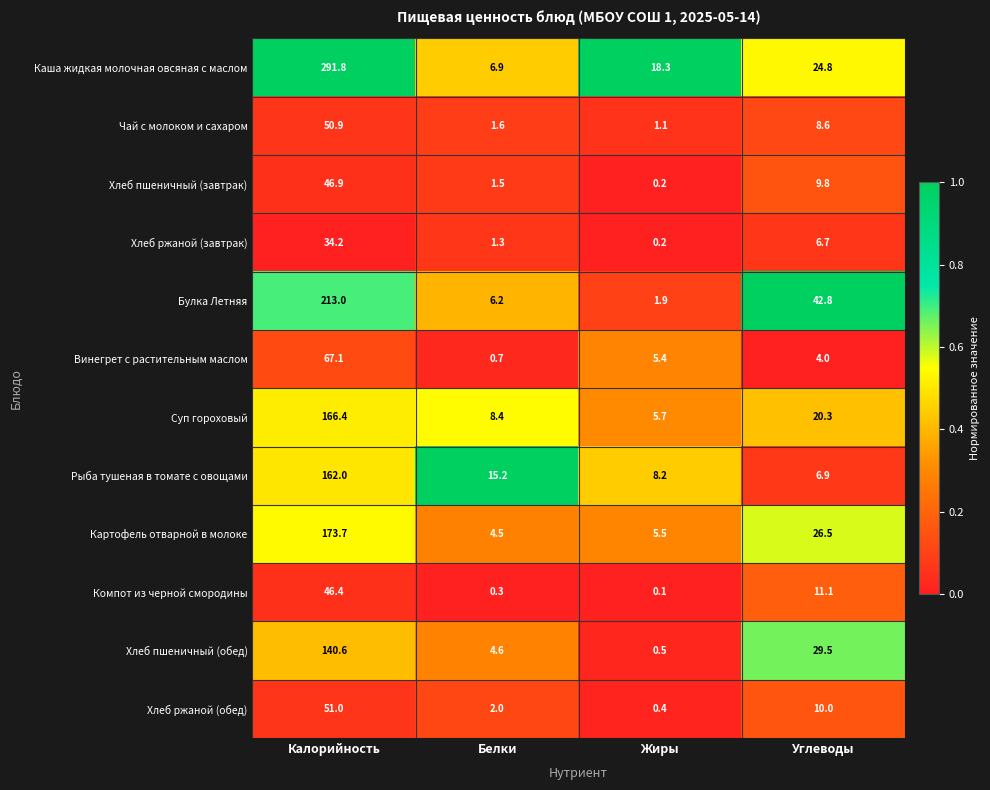

What is the difference between the highest and lowest values at Калорийность?

257.6